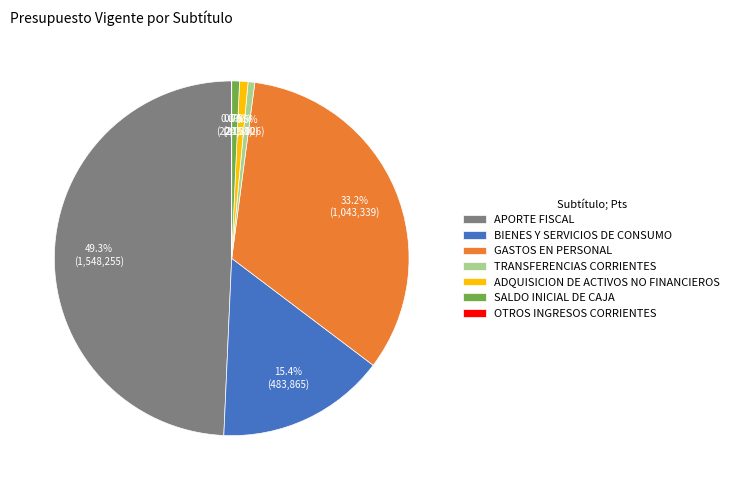

Does any single category account for the majority?

No